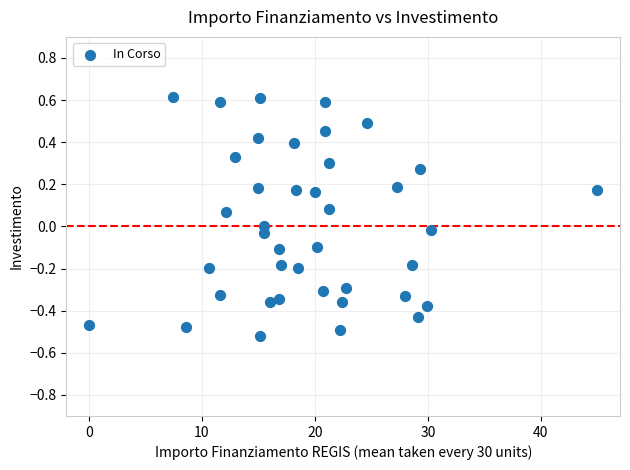

What is the range of Y values (max minus min)?

1.1